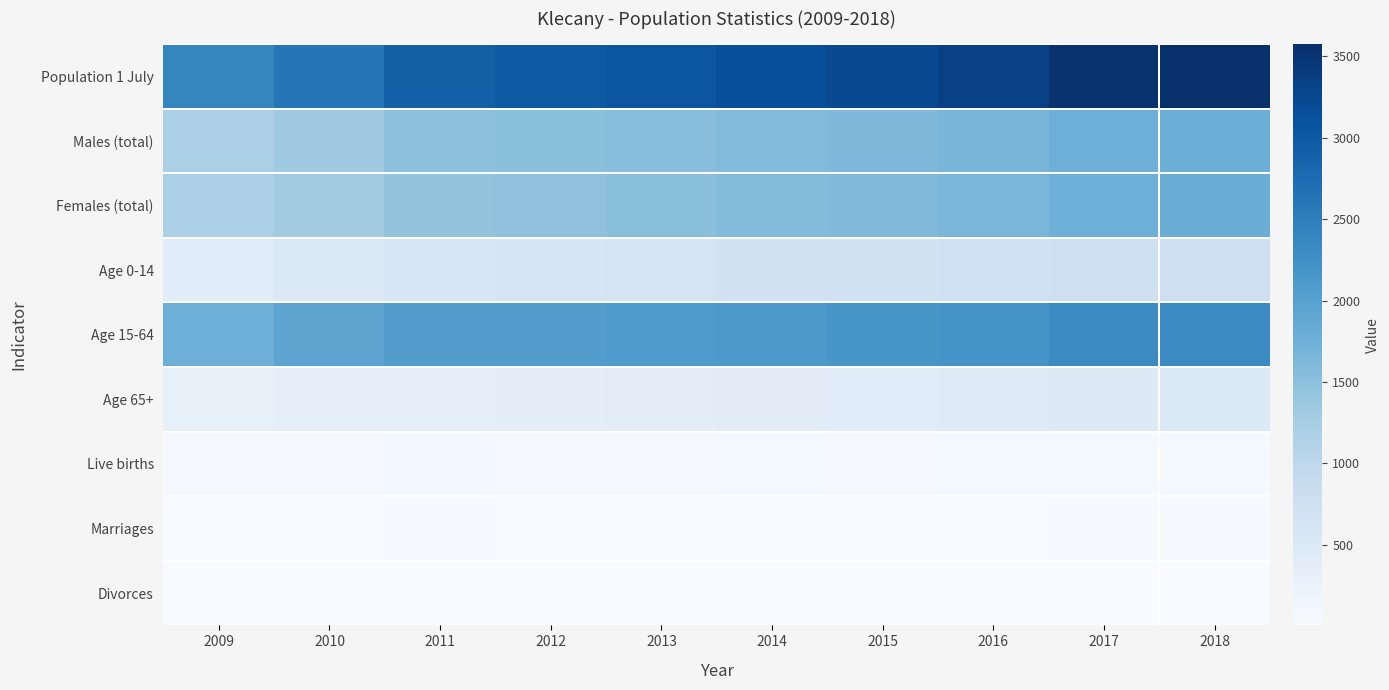

At how many categories does at least one series exceed 750?

10